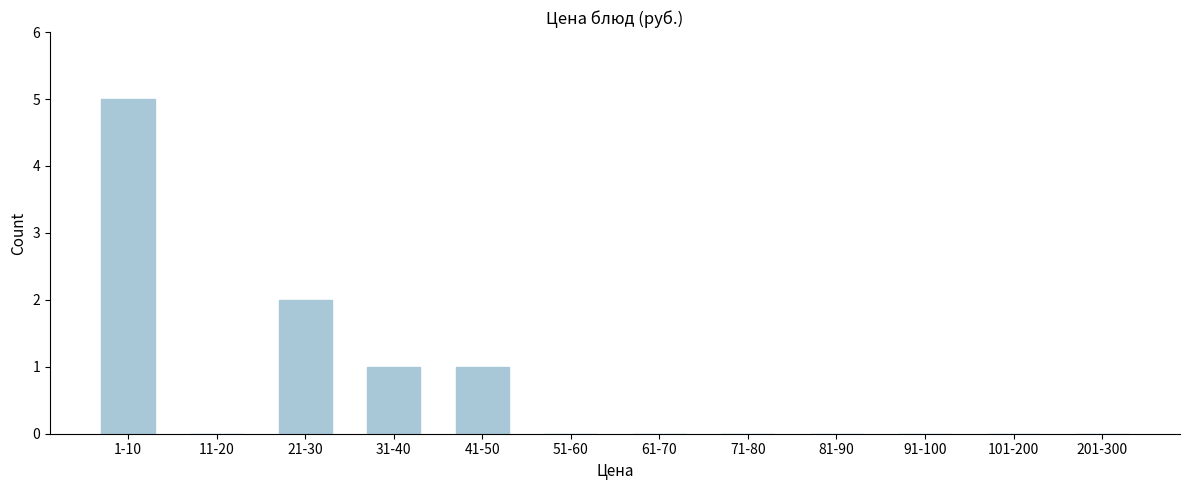

Reading left to right, extract all data points from this chart.

1-10=5	11-20=0	21-30=2	31-40=1	41-50=1	51-60=0	61-70=0	71-80=0	81-90=0	91-100=0	101-200=0	201-300=0